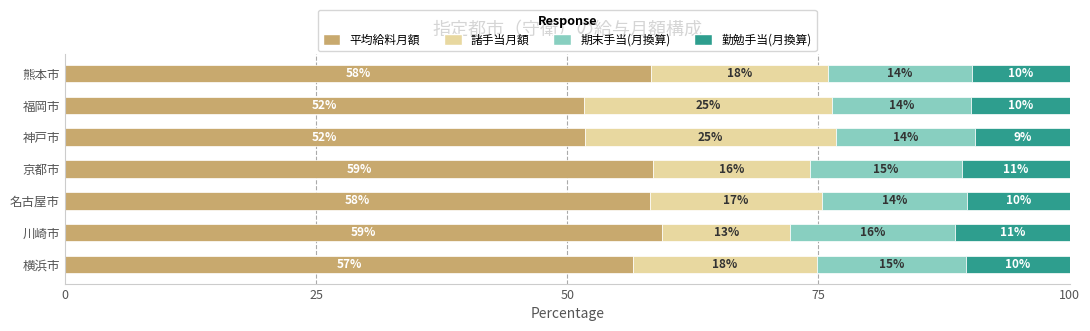

What are all the series names shown in the legend?

平均給料月額, 諸手当月額, 期末手当(月換算), 勤勉手当(月換算)